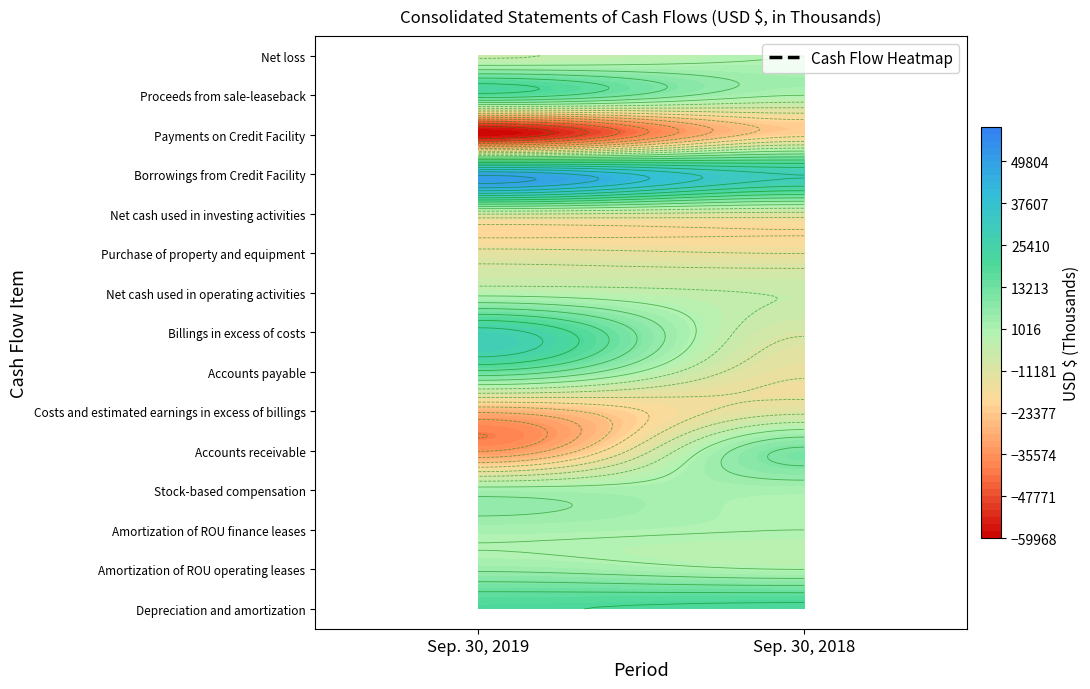

Is the value of Accounts payable at 0 greater than the value of Net loss at 1?

Yes